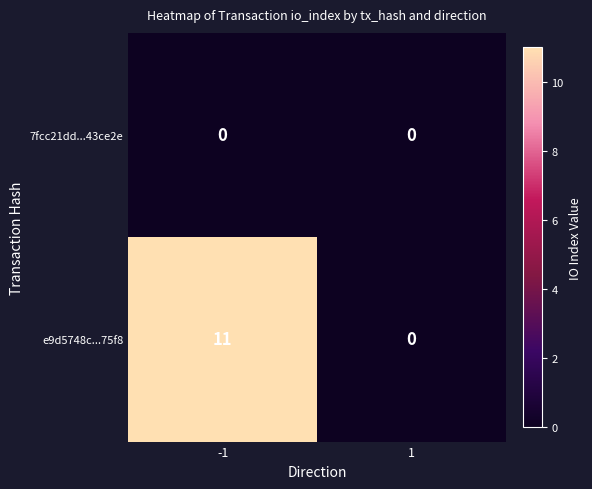

Which series changed the most between -1 and 1?

e9d5748c...75f8